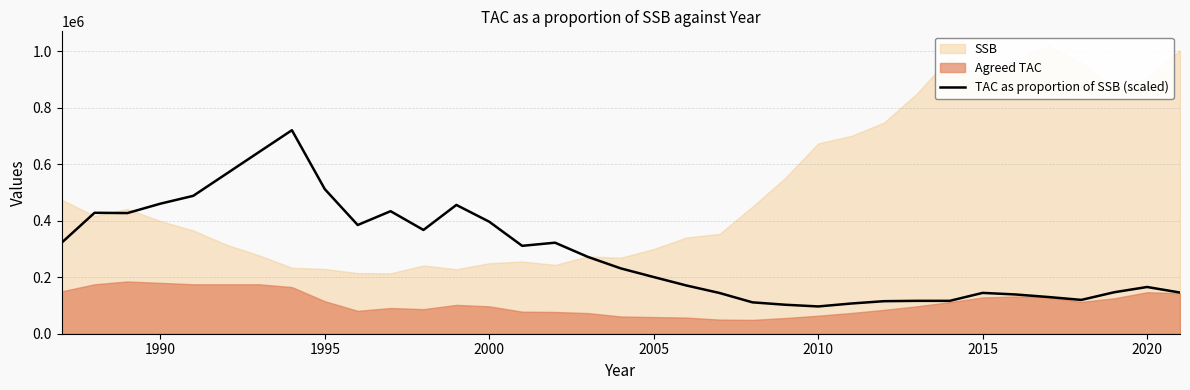

Reading left to right, extract all data points from this chart.

322116.1	427999.3	427010.1	460210.8	487988.3	565438.9	642980.9	720298.3	511713.2	384795.6	433645.3	367258.7	455803.5	396362.7	311072.5	322184.2	271865.4	231191.9	200598.3	170551.9	144190.1	111091.7	102566.2	96549.4	106869.8	115145.0	116409.9	116344.5	144530.6	138919.6	129917.0	119710.7	146773.9	165382.0	145755.5